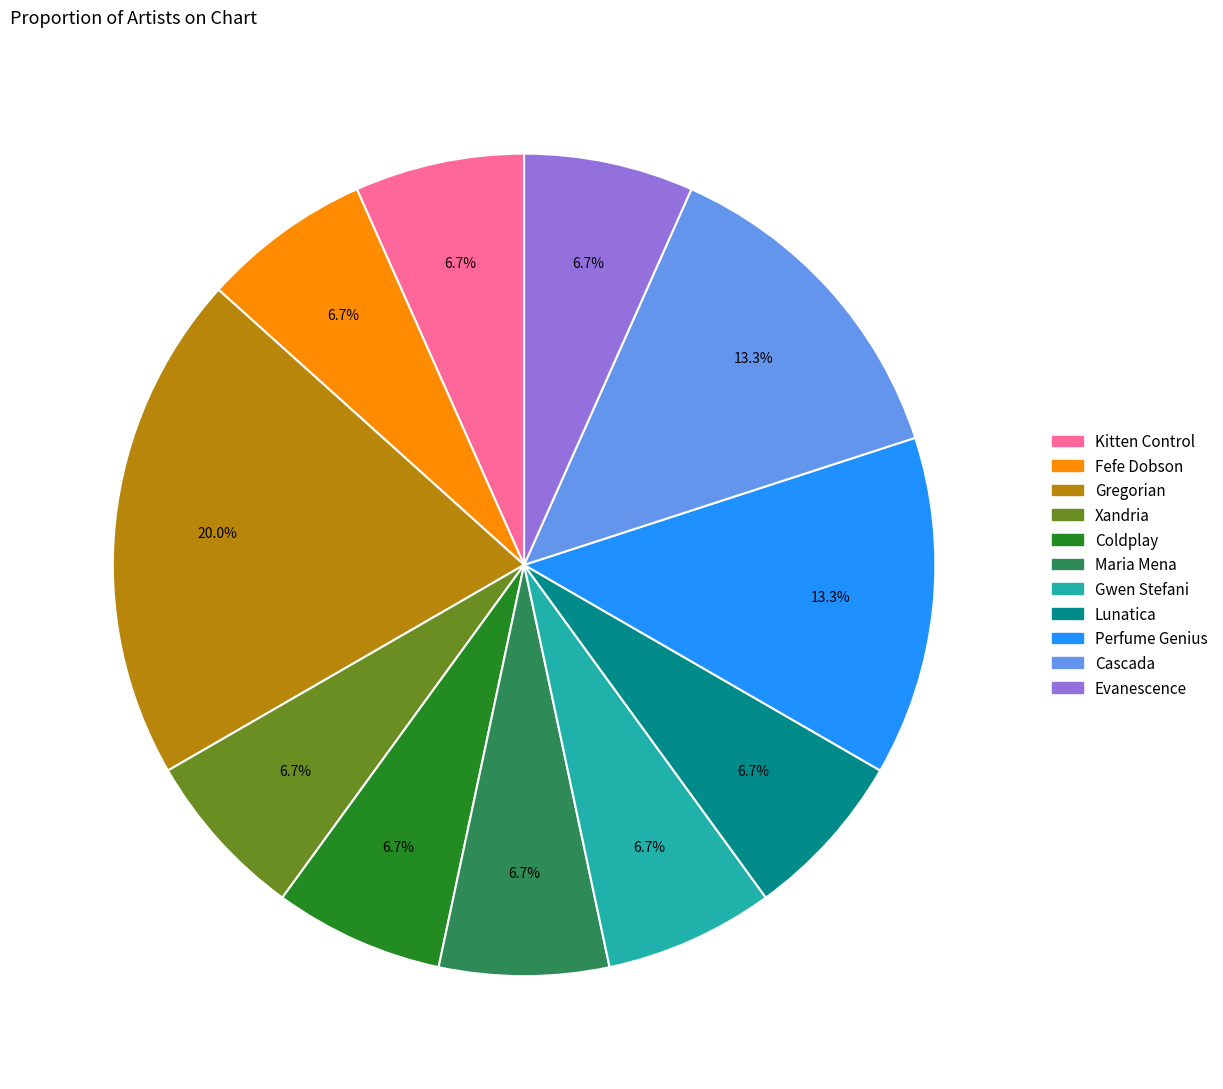

To the nearest percent, what is the average slice percentage?

9%